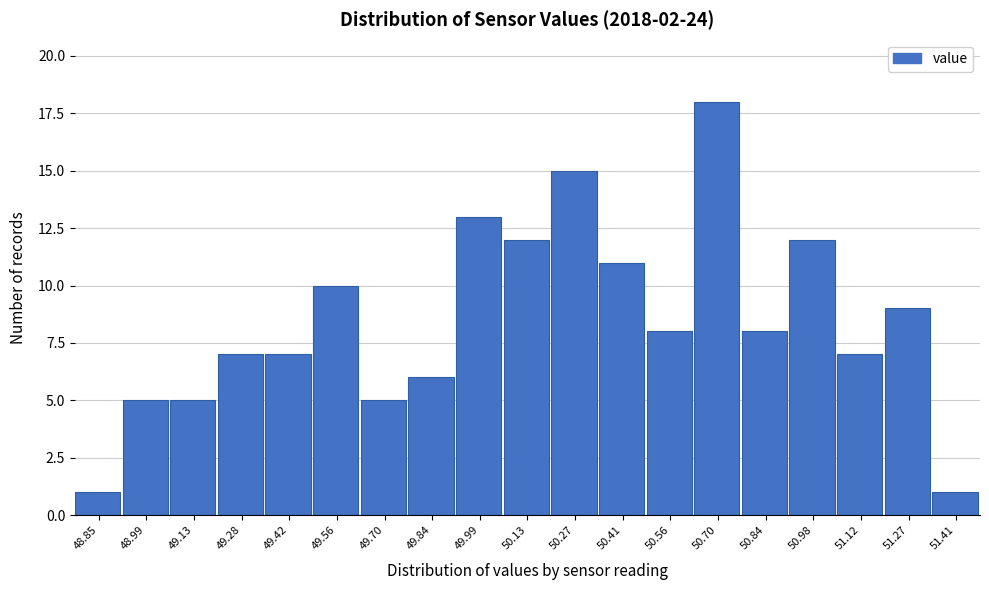

Reading left to right, what are all the values shown in this chart?

1	5	5	7	7	10	5	6	13	12	15	11	8	18	8	12	7	9	1